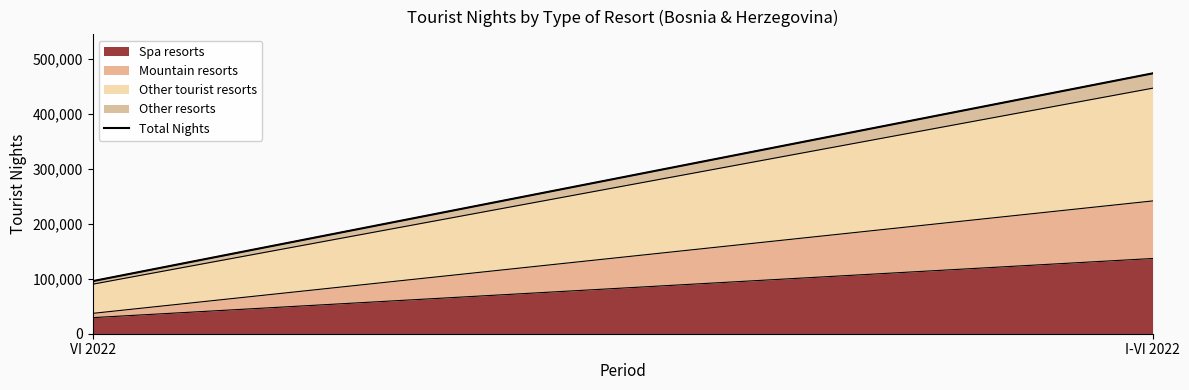

What is the difference between the maximum and minimum values?

377598